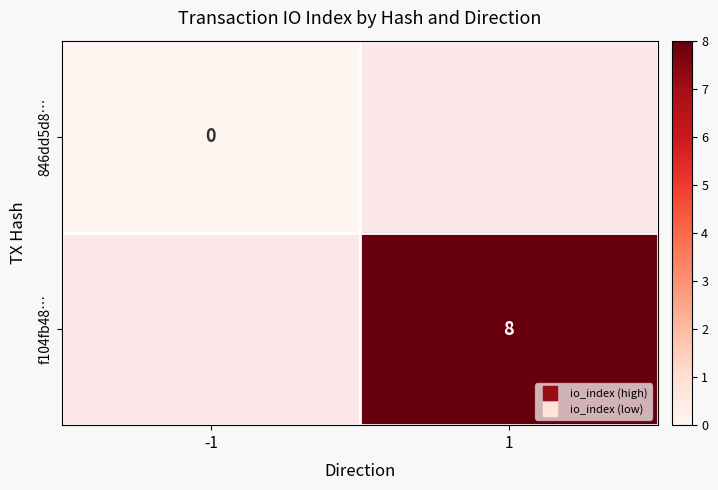

List the series in order of their peak value, lowest first.

846dd5d8…, f104fb48…